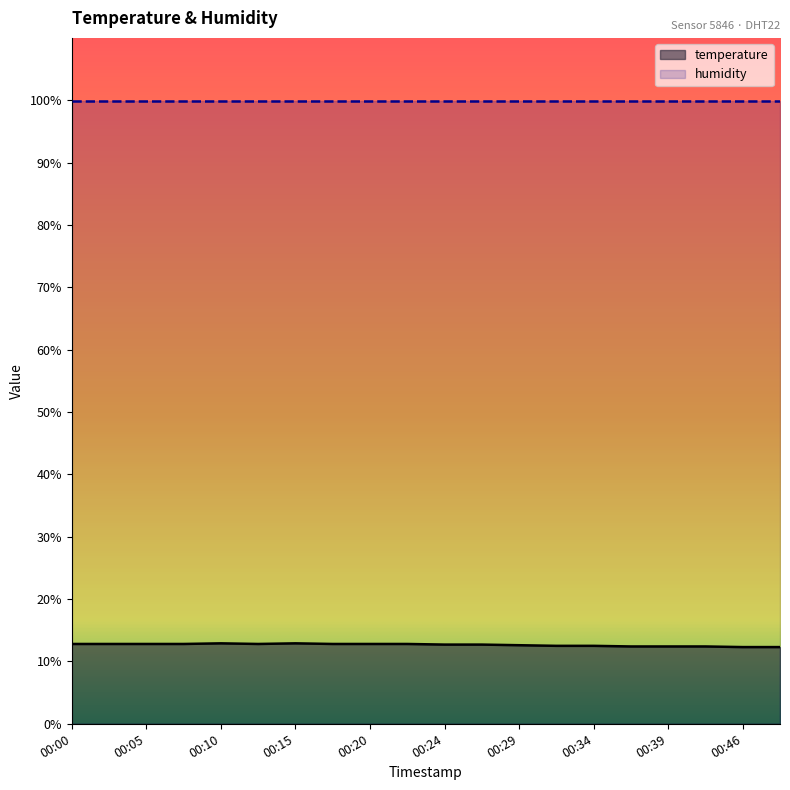

What is the greatest value displayed?

99.9